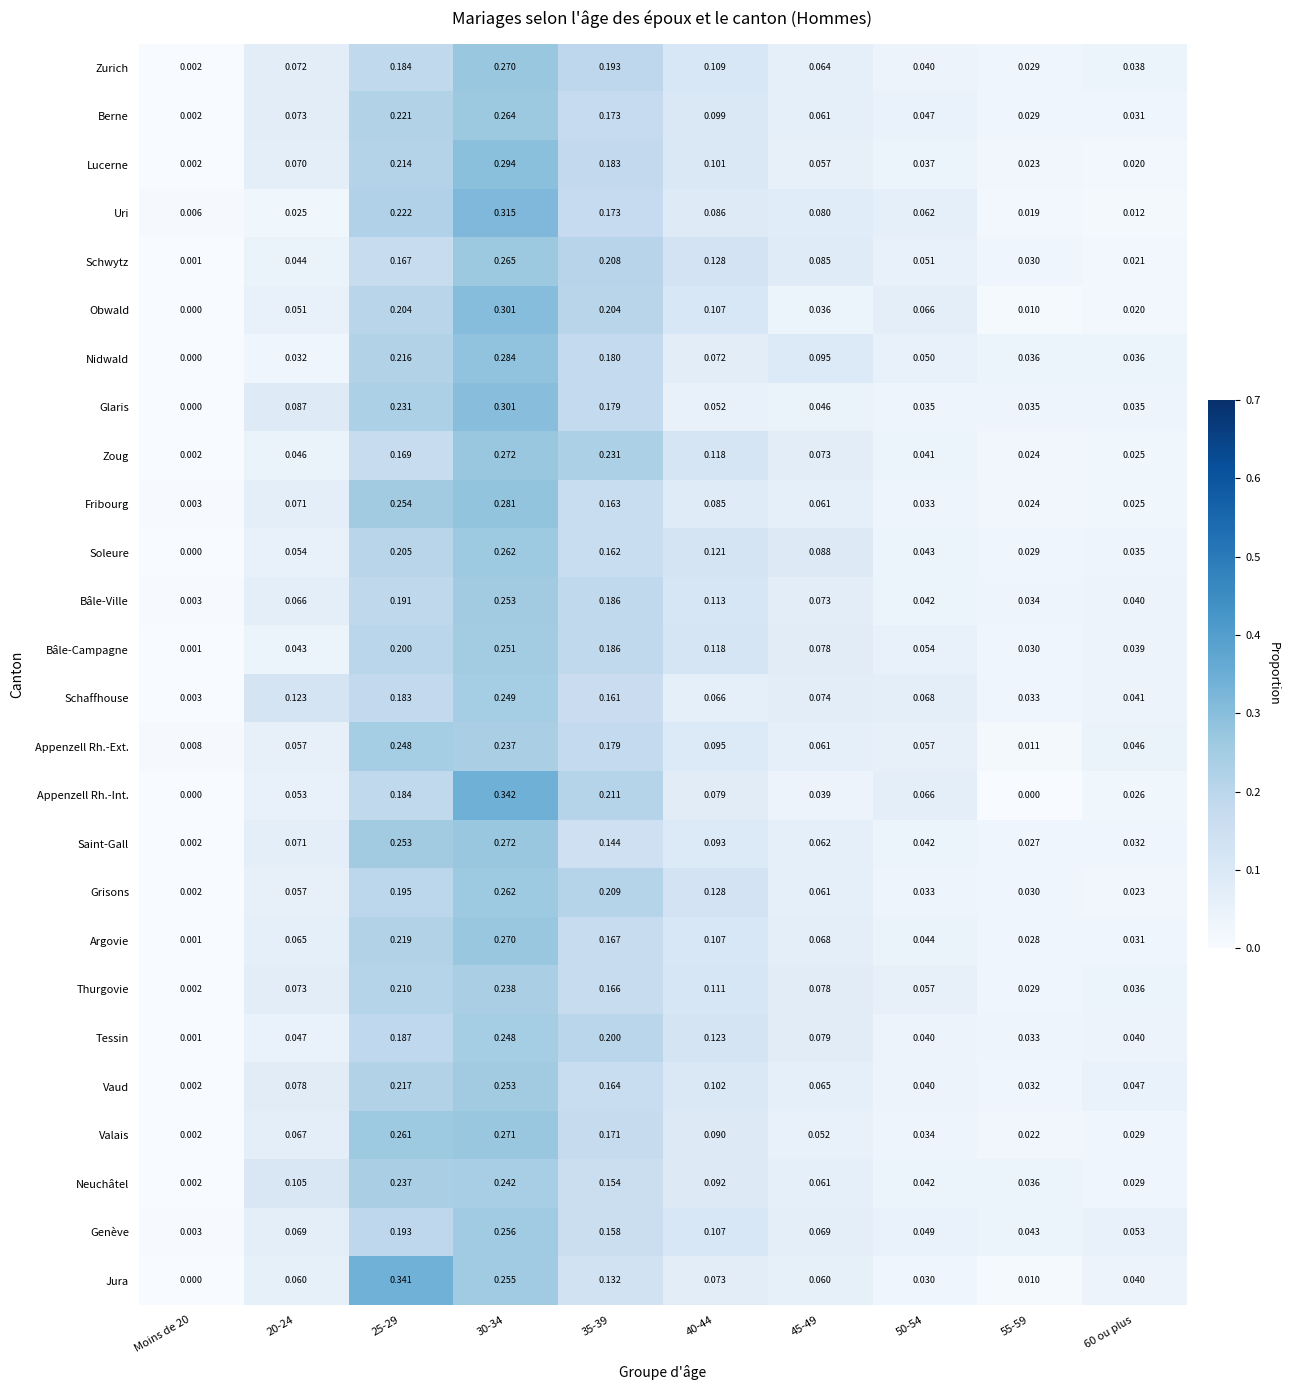

Which series changed the most between 45-49 and 55-59?

Uri